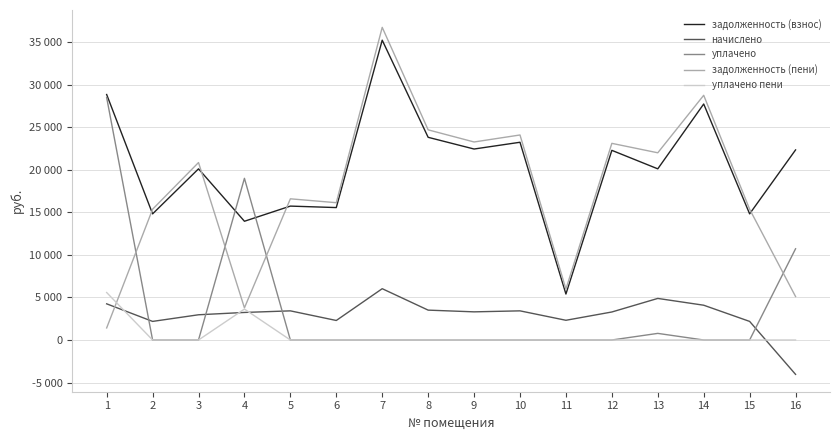

At how many categories does at least one series exceed 16675?

11